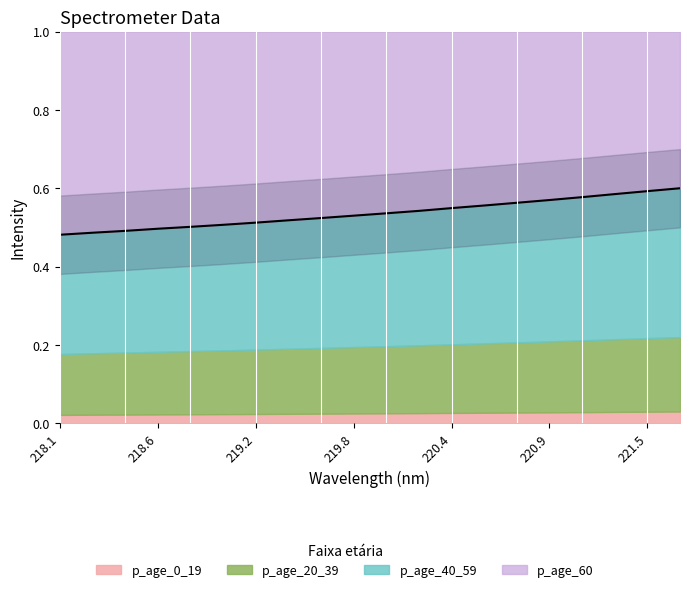

The value at 220.7354 is 0.6. True or false?

True